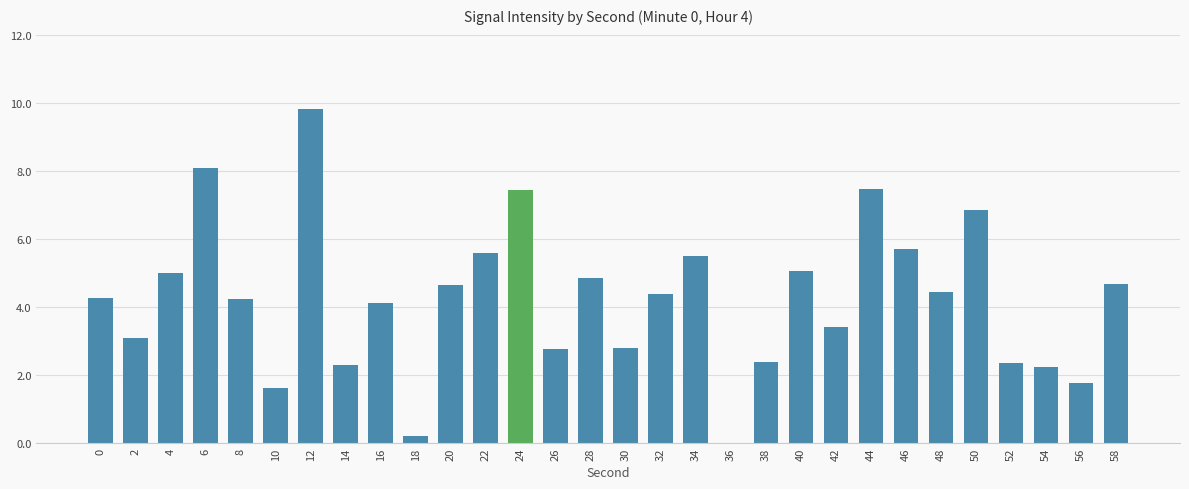

What is the sum of all values?

127.0